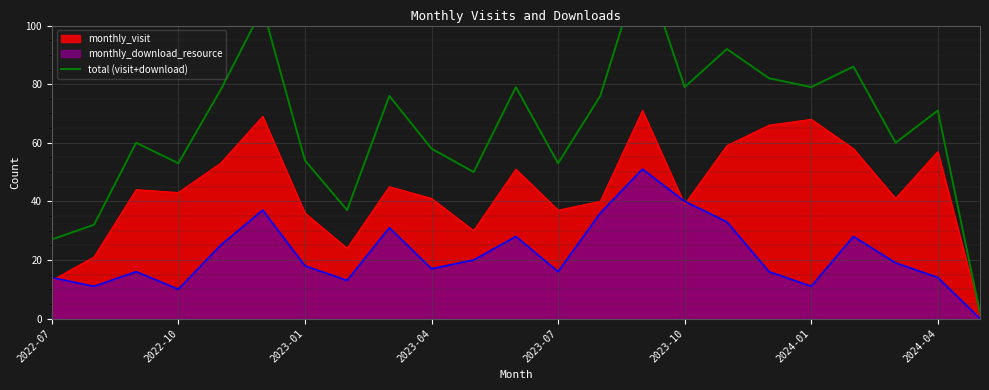

True or false: monthly_visit has a value of 43 at 2022-10.

True